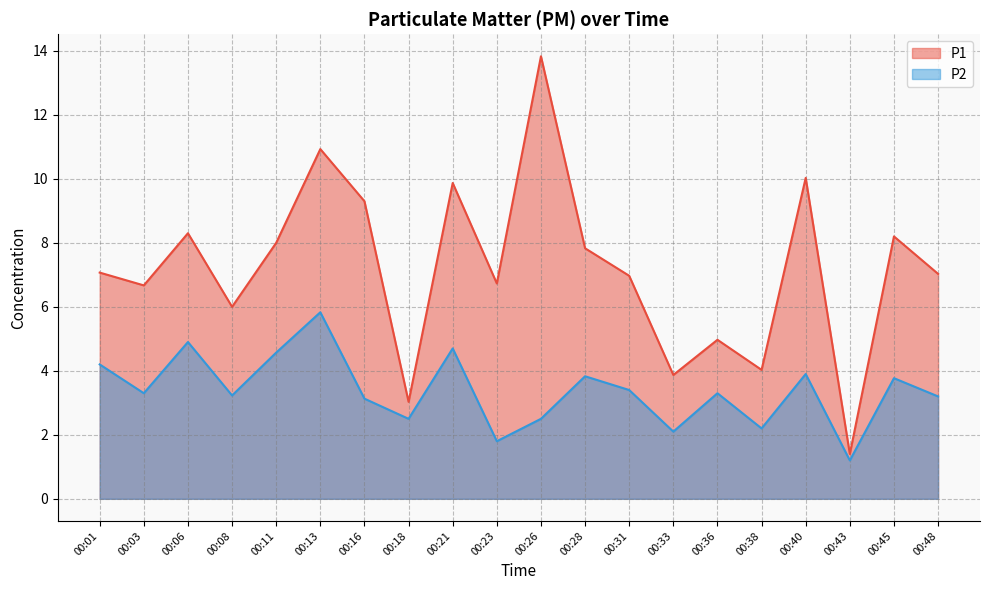

What is the value of the P2 point at the 6th from the left?

5.8